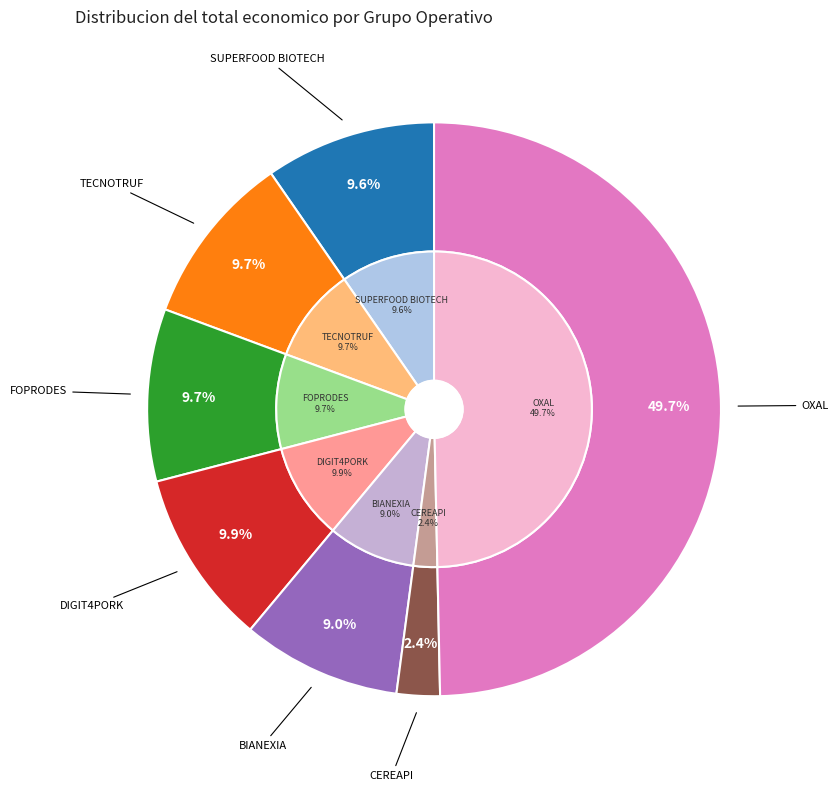

How many segments does this pie chart have?

7